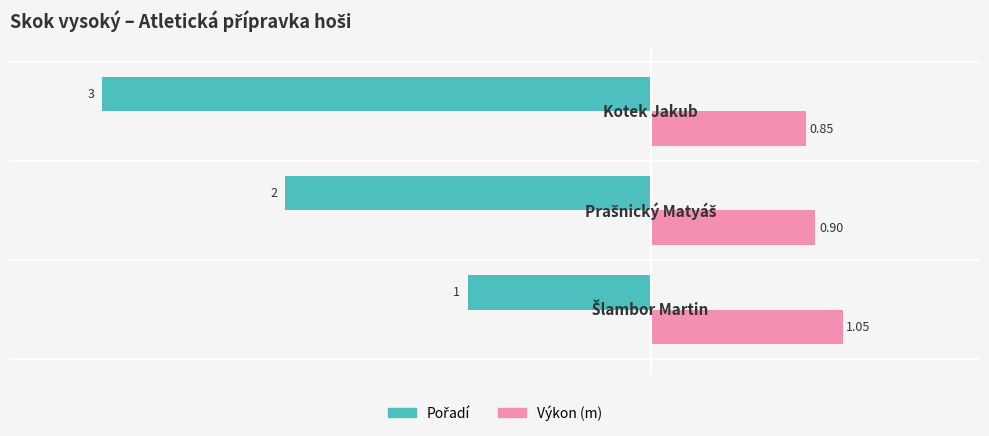

At how many categories does at least one series exceed -2?

3